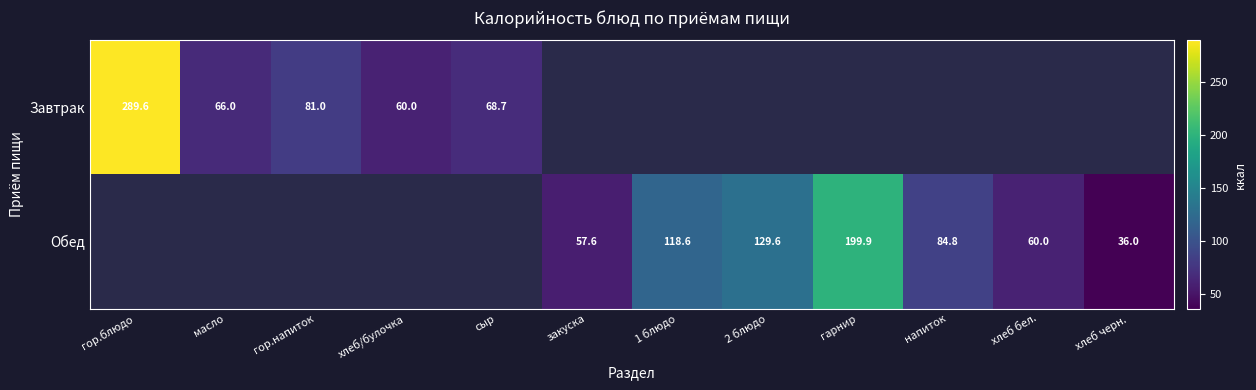

How many positive values does the Обед series have?

7